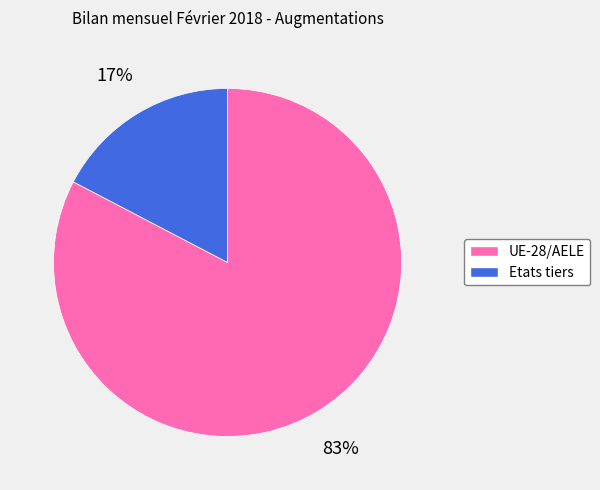

Is Etats tiers the majority of the pie?

No